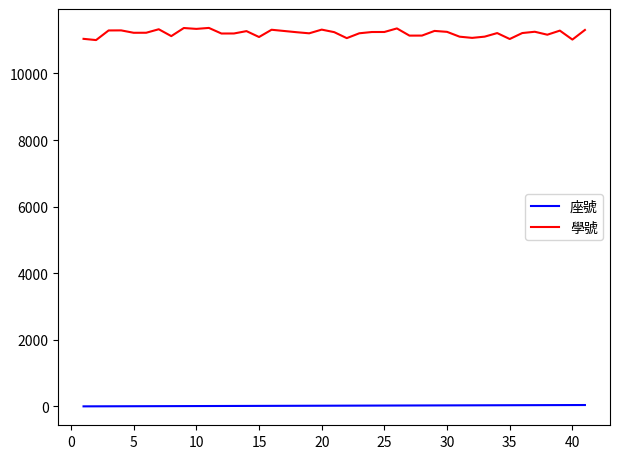

True or false: 學號 and 座號 intersect in this chart.

False